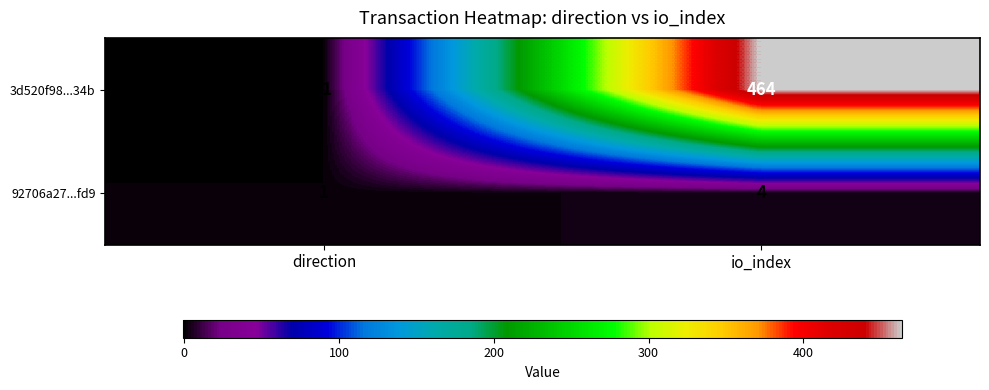

Which series has the largest total across all categories?

3d520f98...34b